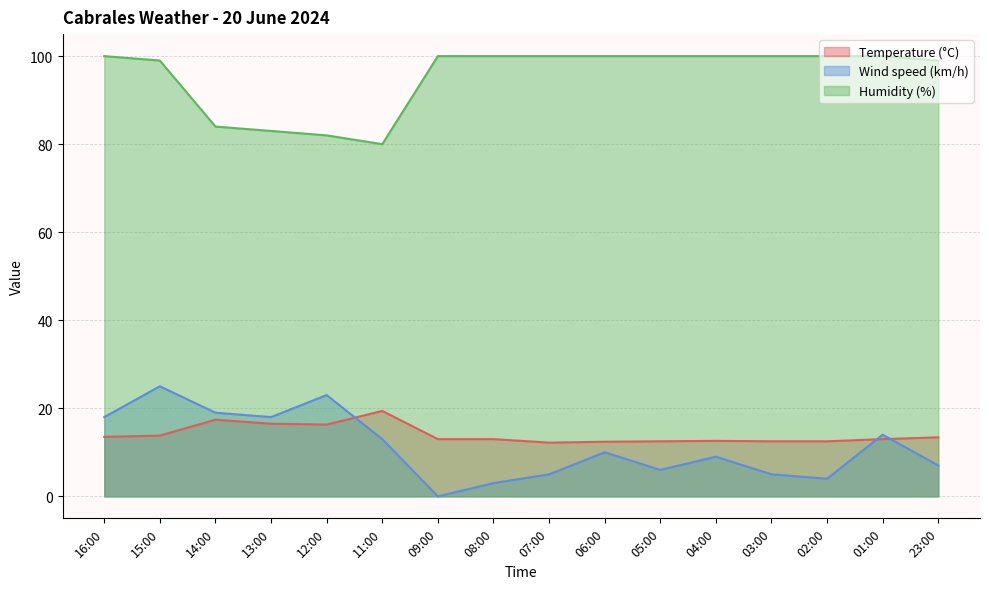

Rank the categories by Humidity (%) value from lowest to highest.

11:00, 12:00, 13:00, 14:00, 15:00, 23:00, 16:00, 09:00, 08:00, 07:00, 06:00, 05:00, 04:00, 03:00, 02:00, 01:00